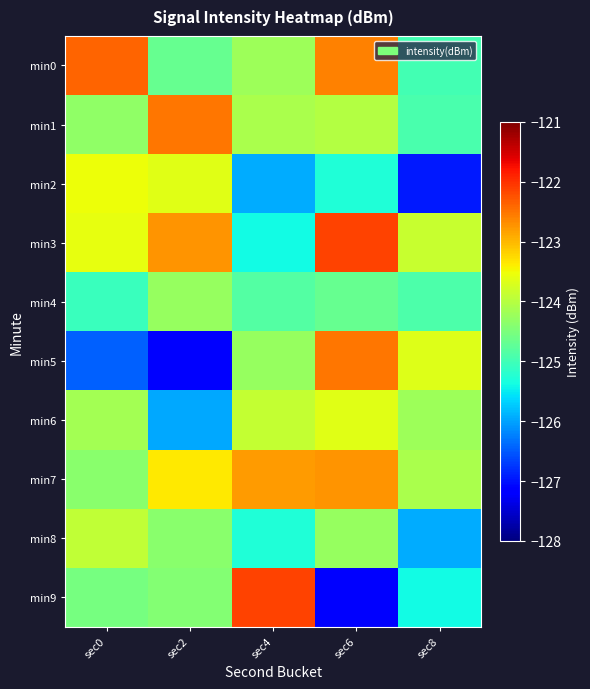

What is the difference between the highest and lowest values at sec0?

4.1